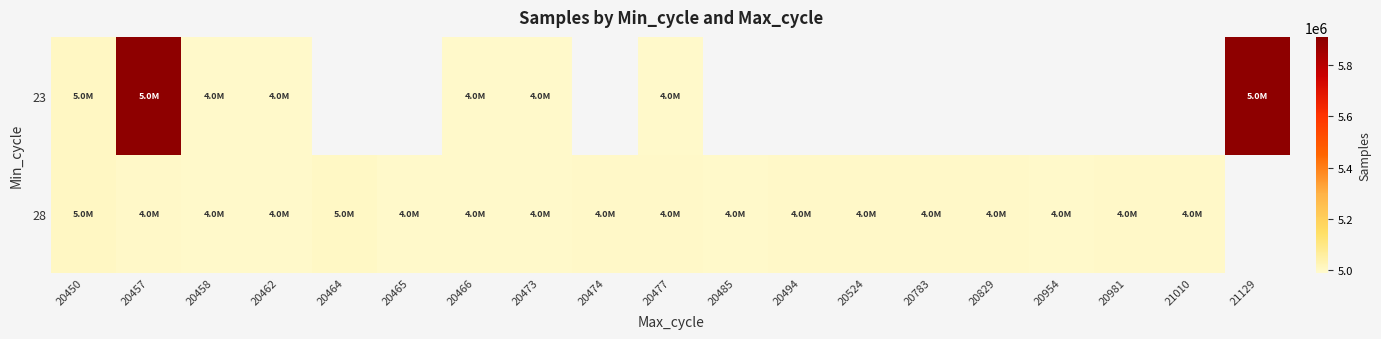

Which label corresponds to the smallest value in the chart?

20466